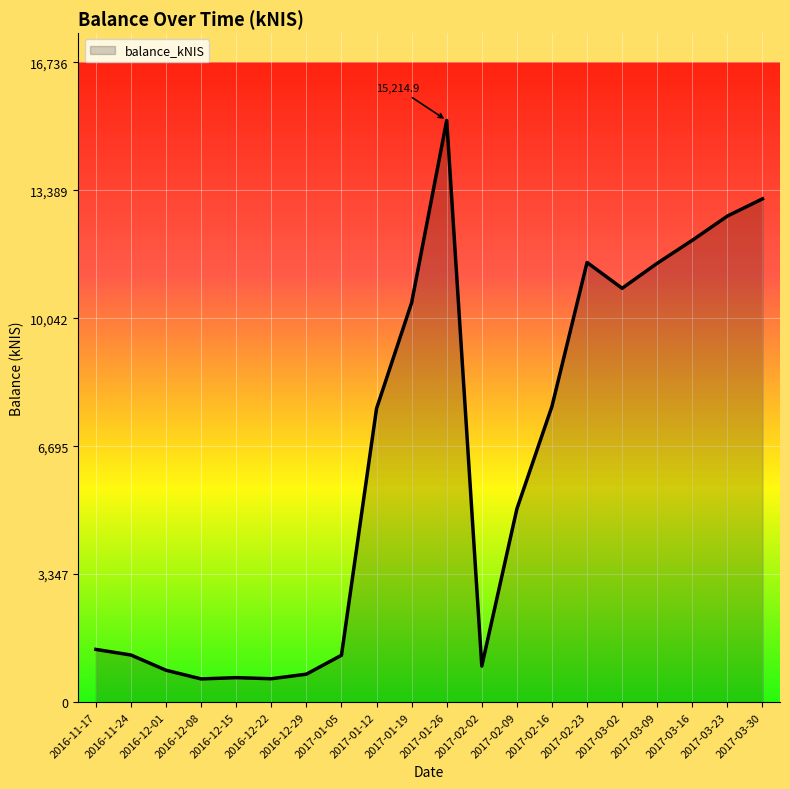

The value at 2017-02-23 is 16823.3. True or false?

False